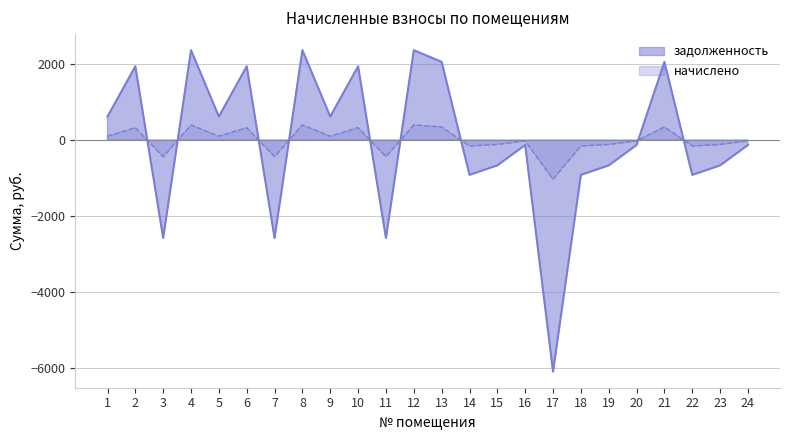

Where is начислено nearest to the value -314?

3